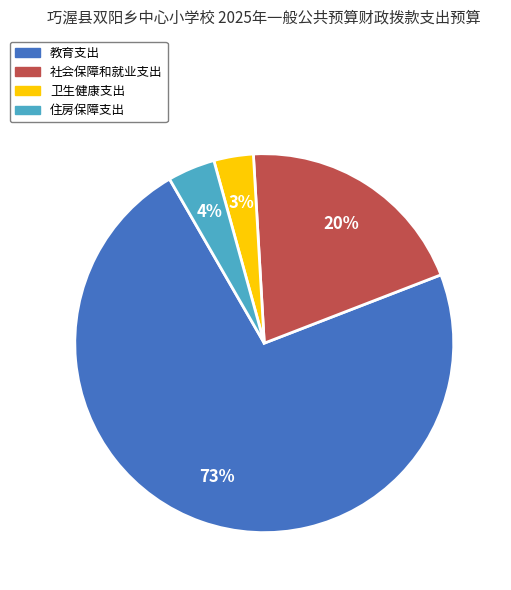

Is the sum of 住房保障支出 and 教育支出 greater than half?

Yes